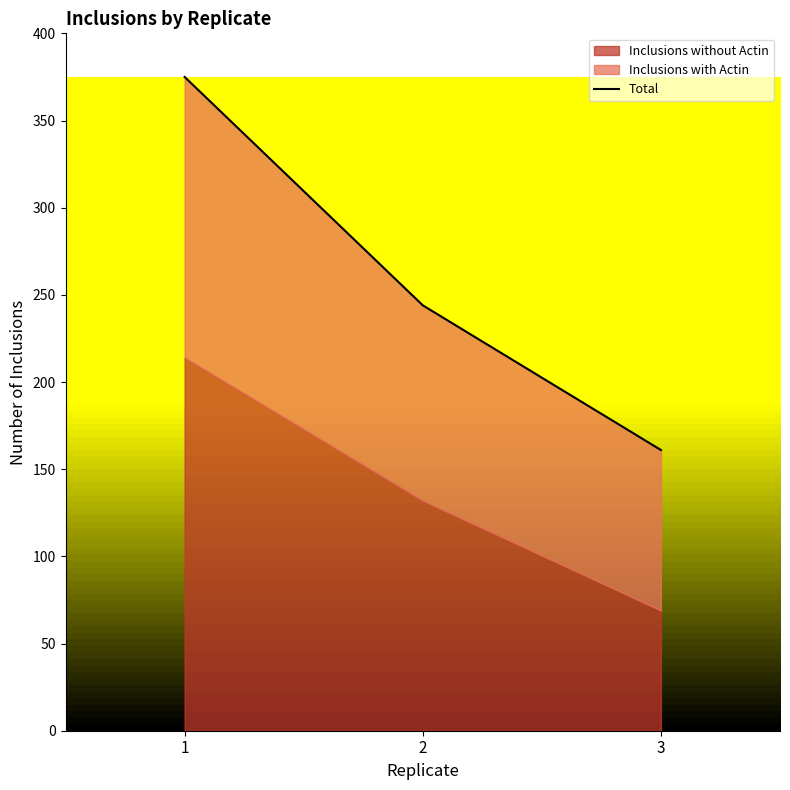

Is it true that the value at 3 is 161?

True